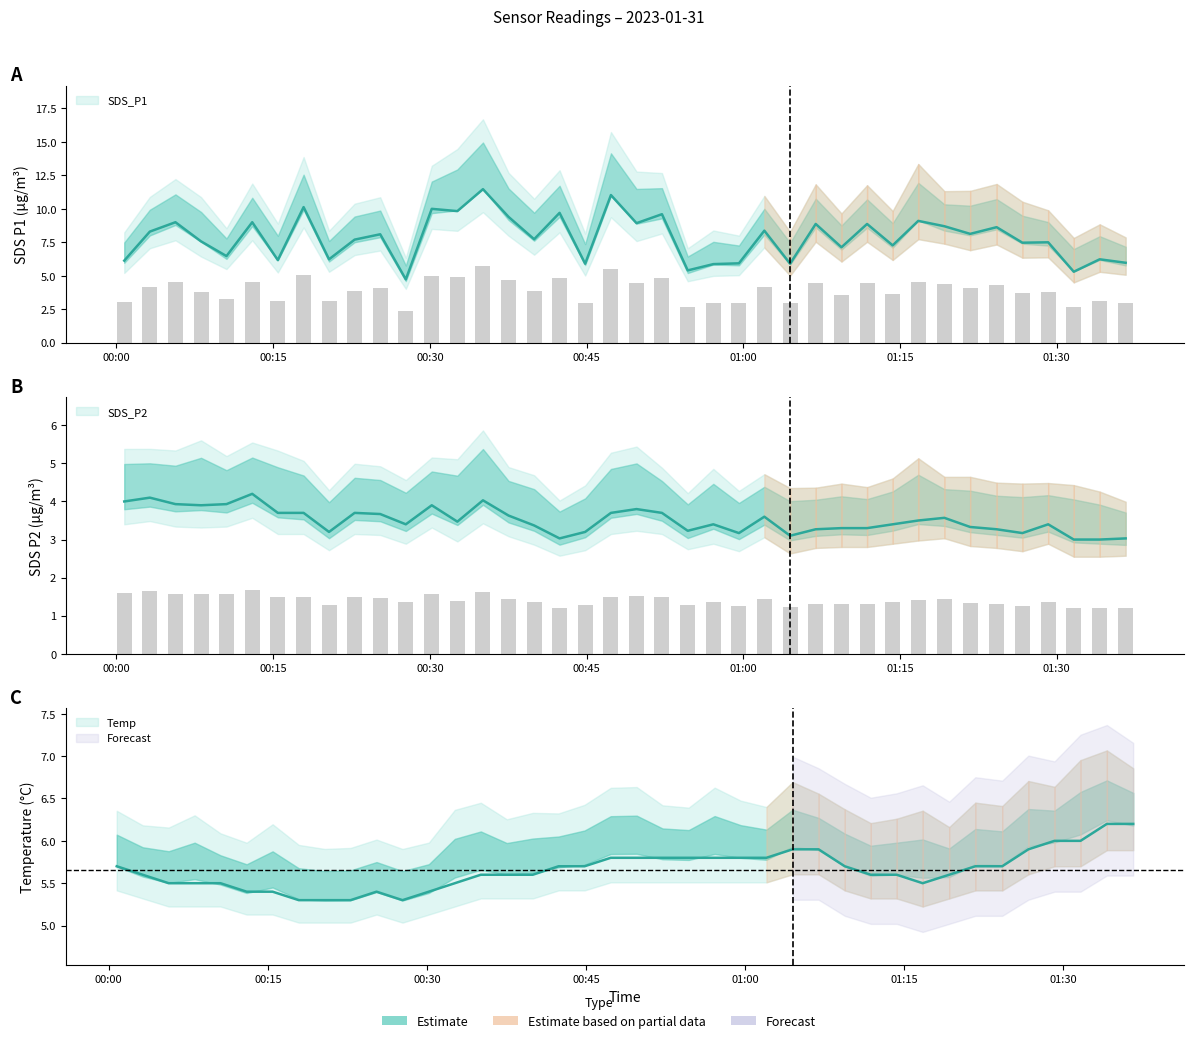

Which series has the widest spread of values?

SDS_P1